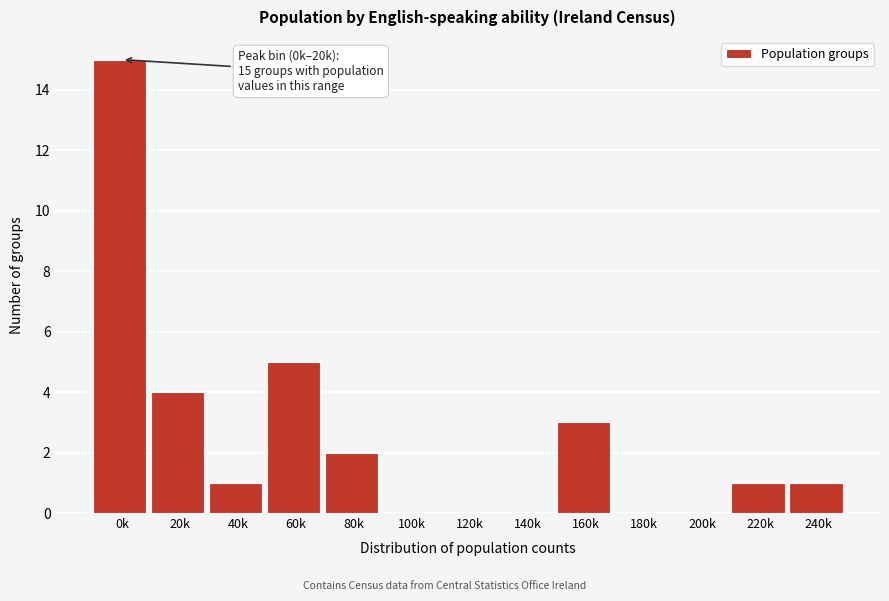

Reading left to right, extract all data points from this chart.

0k=15	20k=4	40k=1	60k=5	80k=2	100k=0	120k=0	140k=0	160k=3	180k=0	200k=0	220k=1	240k=1